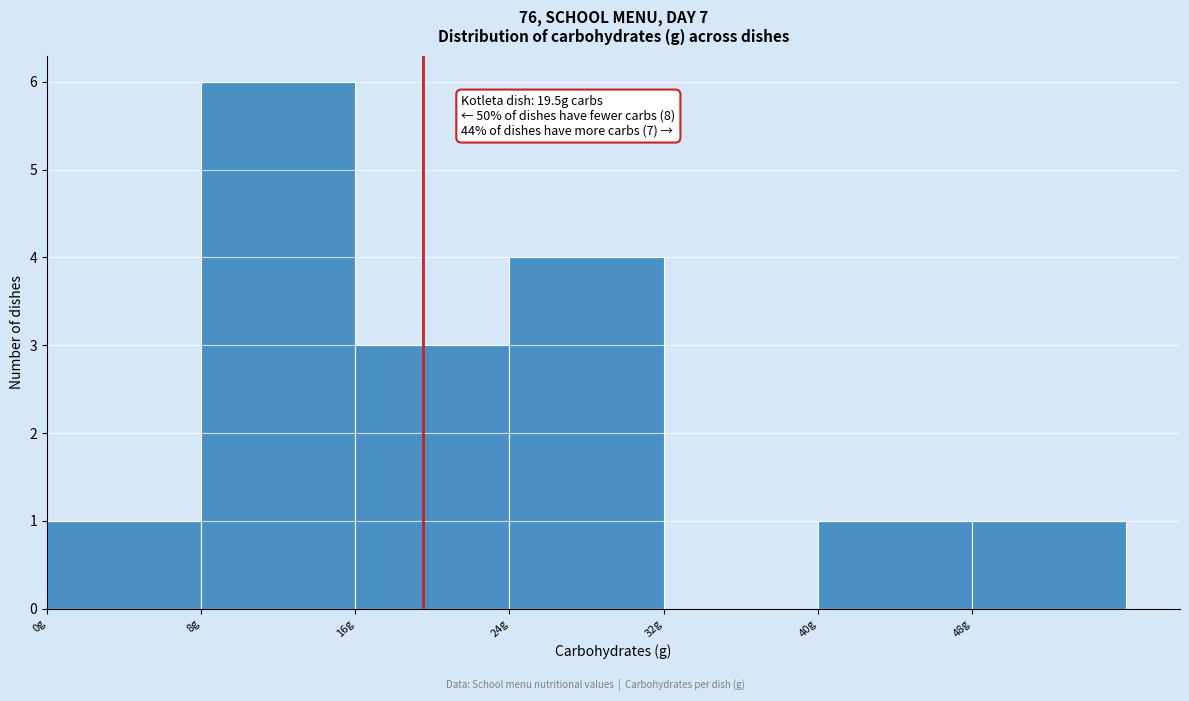

Over which range of the x-axis is the bar tallest?

8 to 16